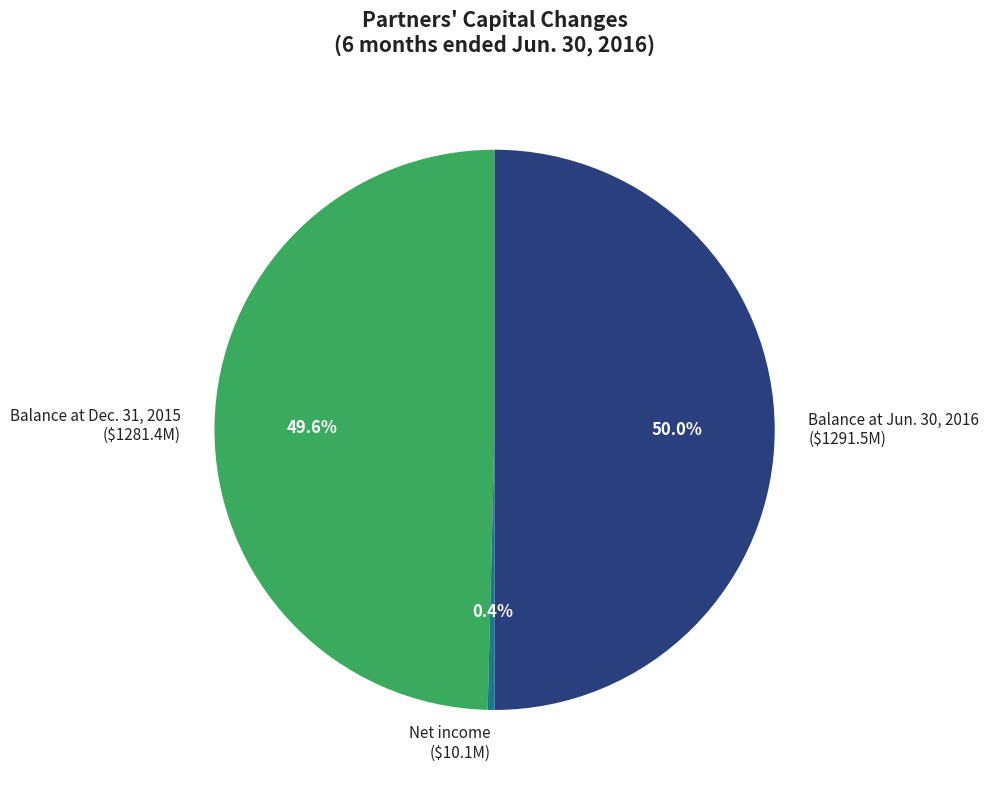

How many segments does this pie chart have?

3